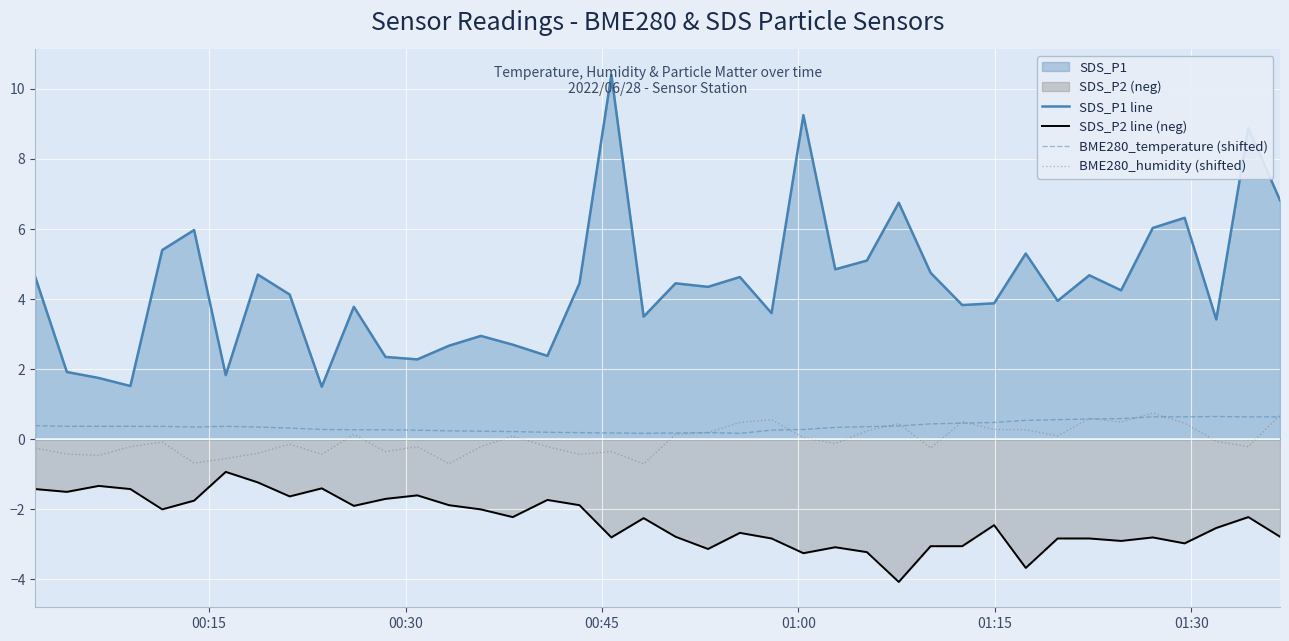

True or false: SDS_P1 line and SDS_P2 line (neg) cross at least once.

False